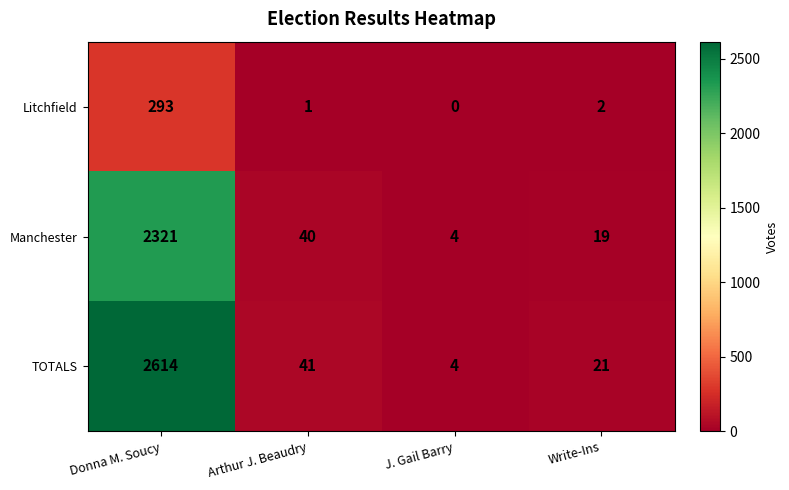

How many categories are shown in the chart?

4